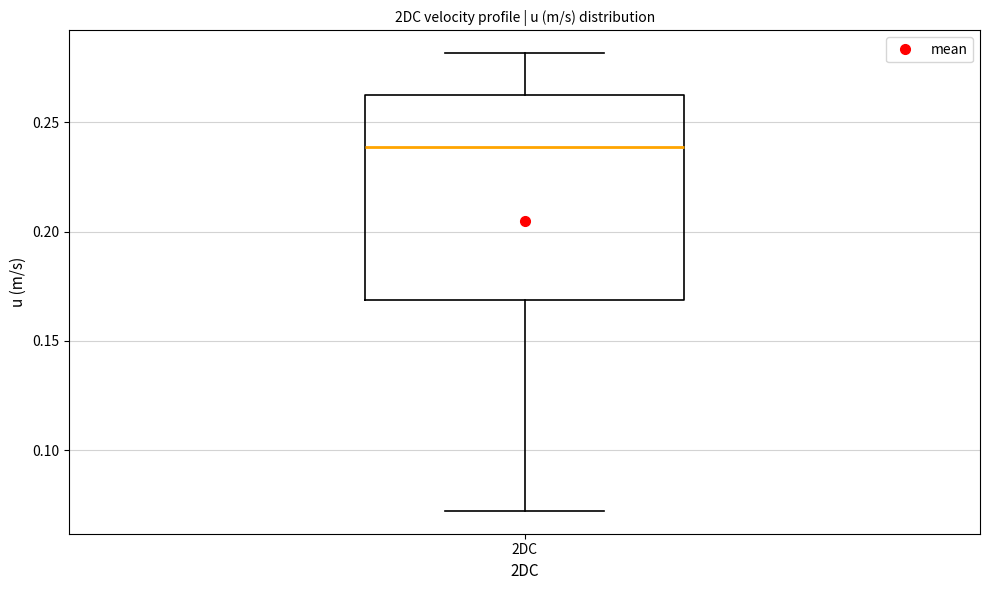

Transcribe this box plot: give where the median line is, the range the box spans, and where the two whiskers end, as read against the y-axis. The values are not printed on the chart, so give them approximately, as read against the axis.

median 0.24, box 0.17 to 0.26, whiskers 0.07 to 0.28